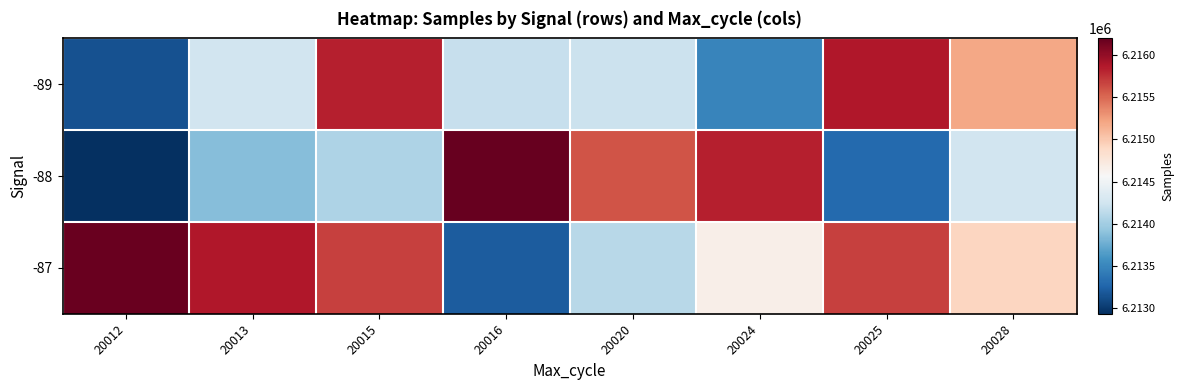

Reading left to right, list all the values displayed in this chart.

-89: 20012=6213134	20013=6214248	20015=6215838	20016=6214191	20020=6214216	20024=6213481	20025=6215880	20028=6215196
-88: 20012=6212926	20013=6213861	20015=6214064	20016=6216203	20020=6215589	20024=6215838	20025=6213293	20028=6214248
-87: 20012=6216184	20013=6215880	20015=6215679	20016=6213202	20020=6214109	20024=6214660	20025=6215681	20028=6214922